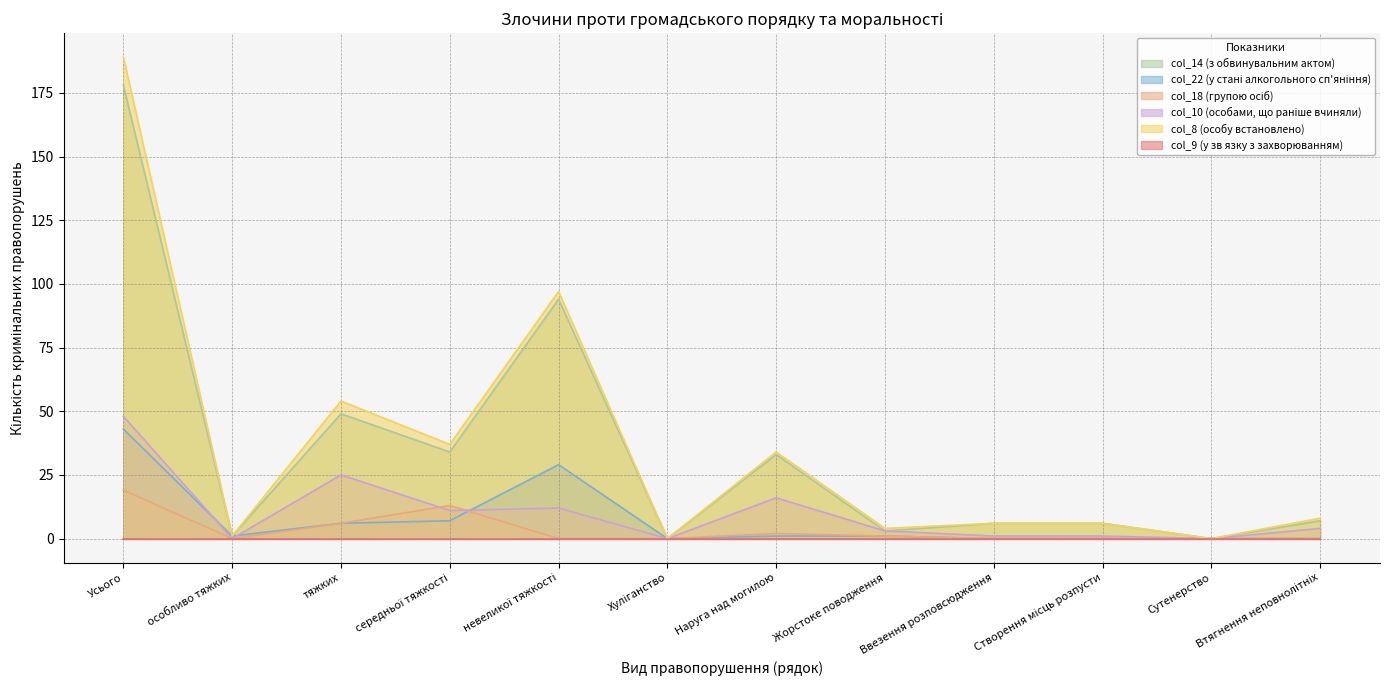

Which label corresponds to the largest value in the chart?

Усього